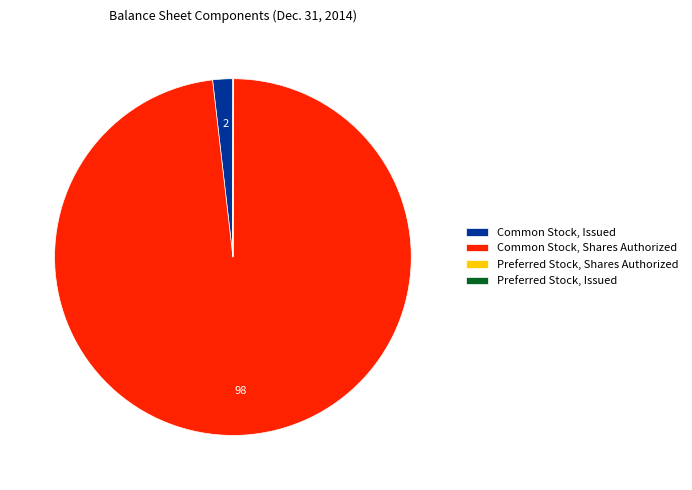

Which has a higher value, Common Stock, Issued or Common Stock, Shares Authorized?

Common Stock, Shares Authorized